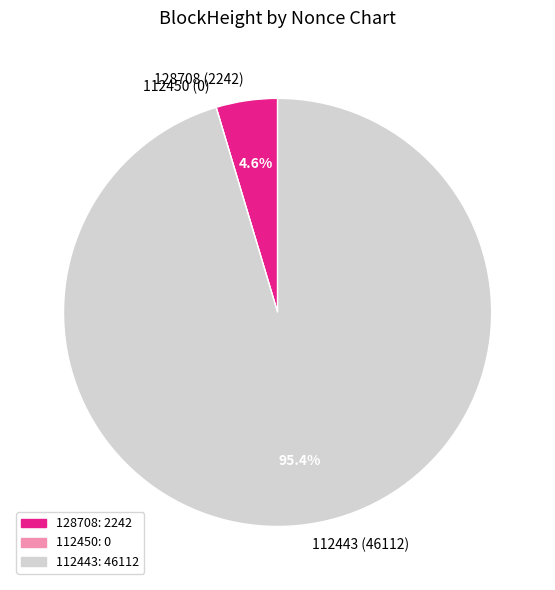

To the nearest percent, what portion does 112443 represent?

95%